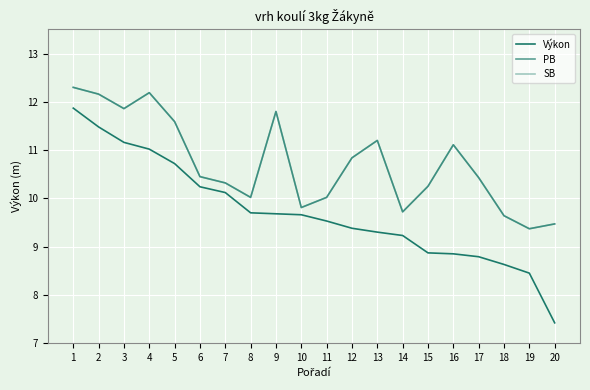

Does the chart have visible grid lines?

Yes